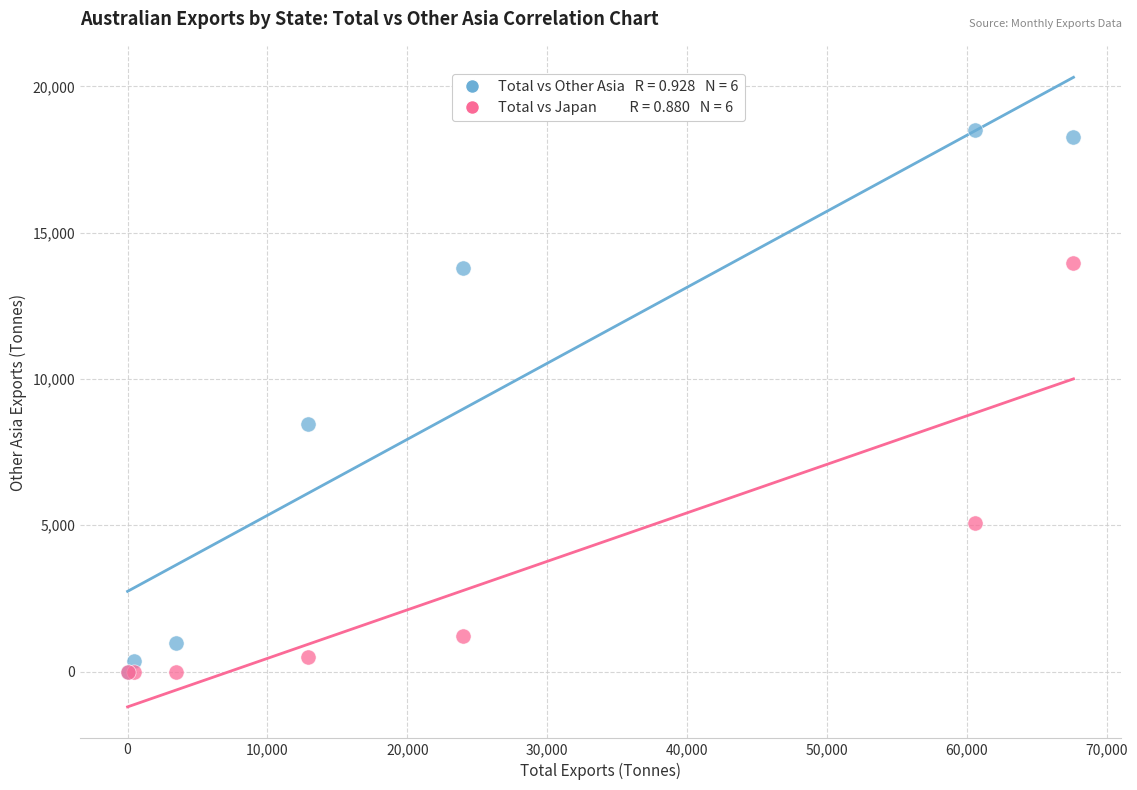

Across all series, what Y value is closest to 9255?

8451